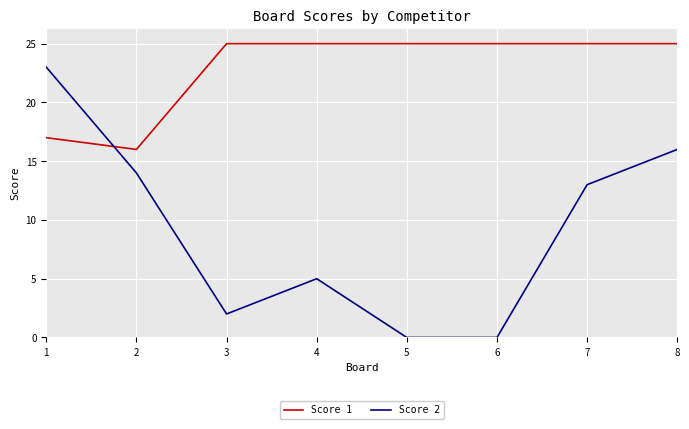

Reading left to right, transcribe all the data shown in this chart.

Score 1: 17	16	25	25	25	25	25	25
Score 2: 23	14	2	5	0	0	13	16